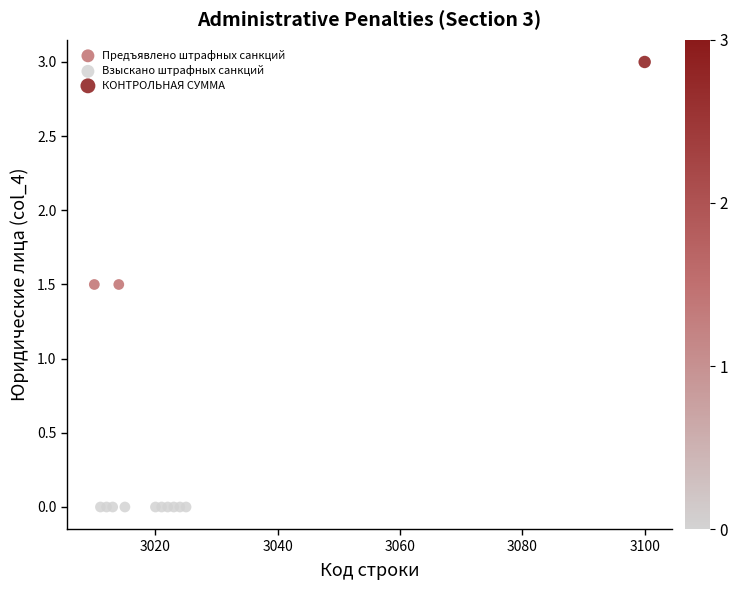

Which series reaches the maximum Y coordinate?

КОНТРОЛЬНАЯ СУММА